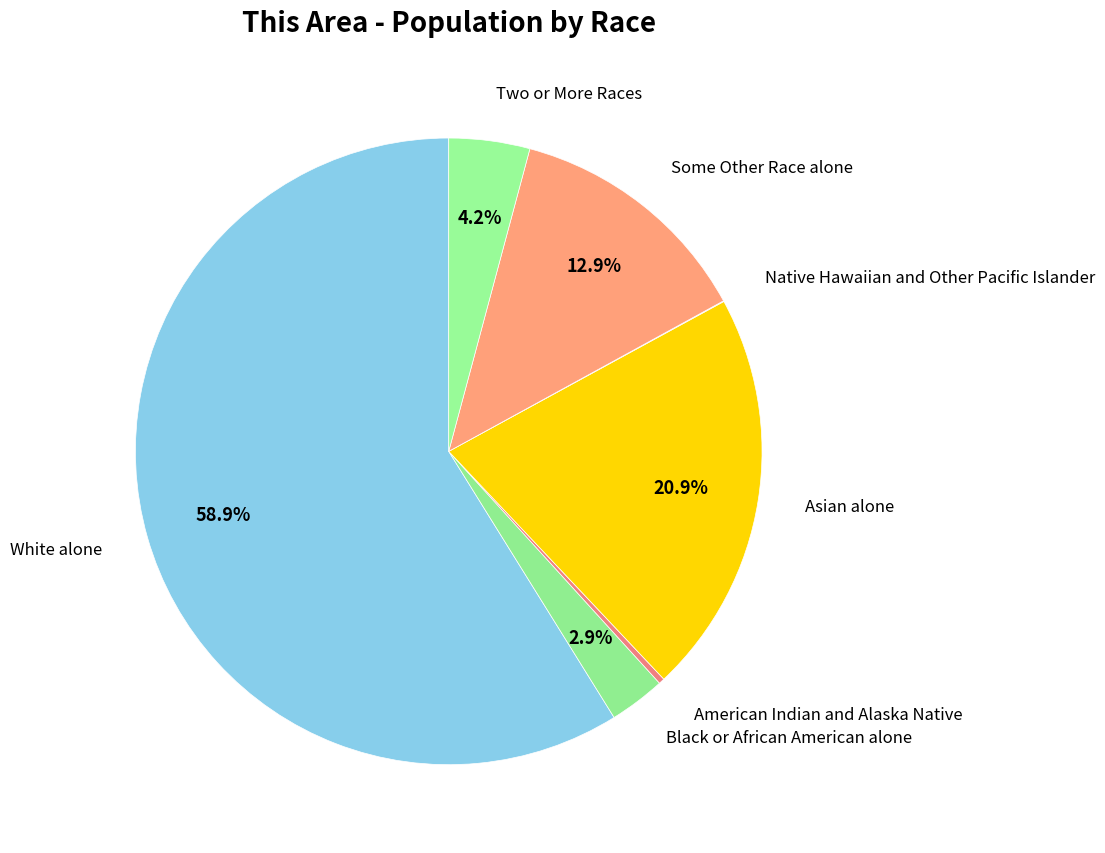

Is there any slice that represents more than half of the pie?

Yes